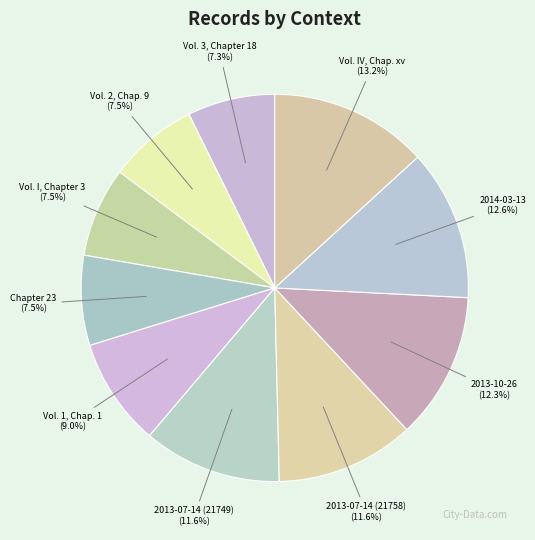

Which slice is the largest?

Vol. IV, Chap. xv